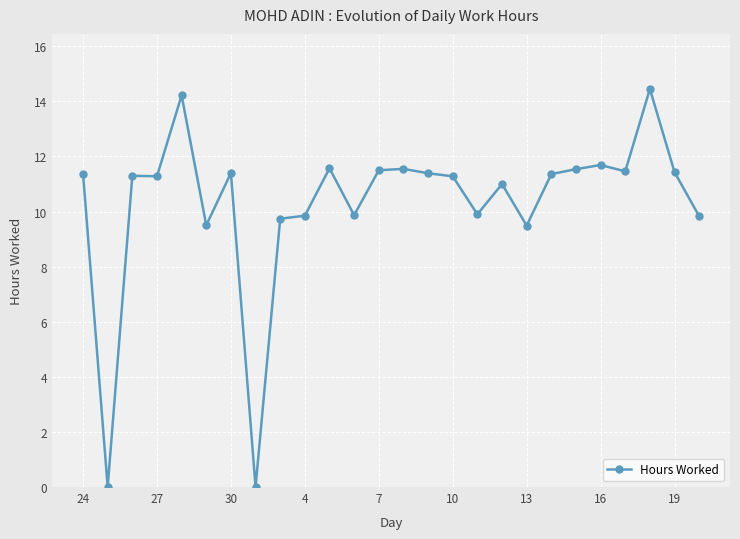

What is the value of the 11th point from the left?

11.6